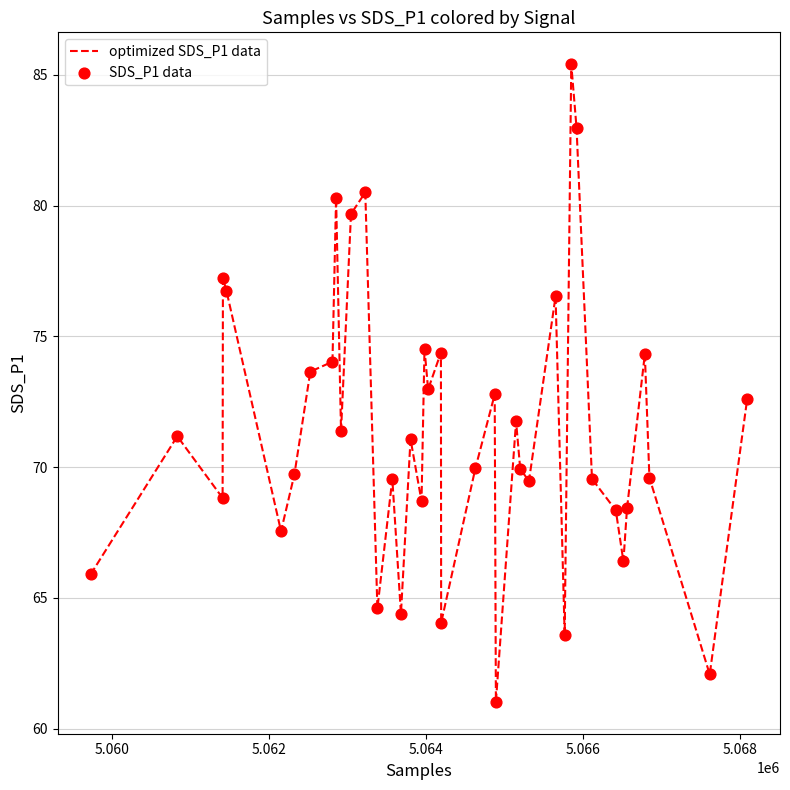

What is the minimum value shown in the chart?

61.0